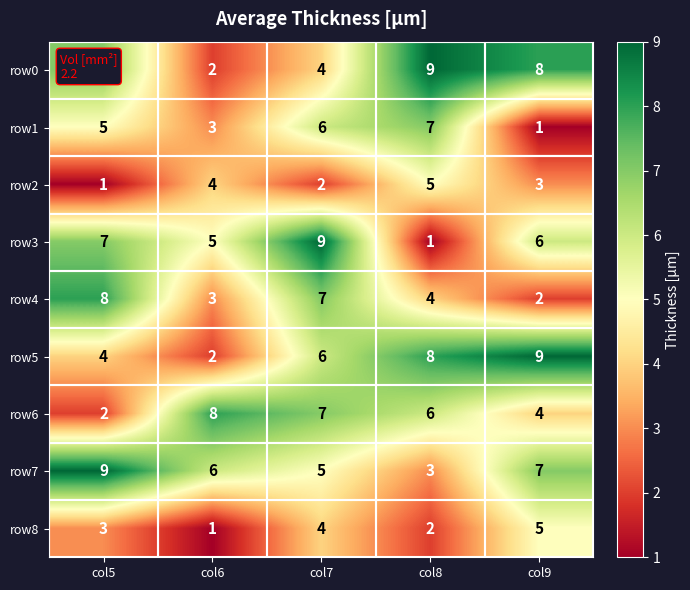

Which series has the widest spread of values?

row3